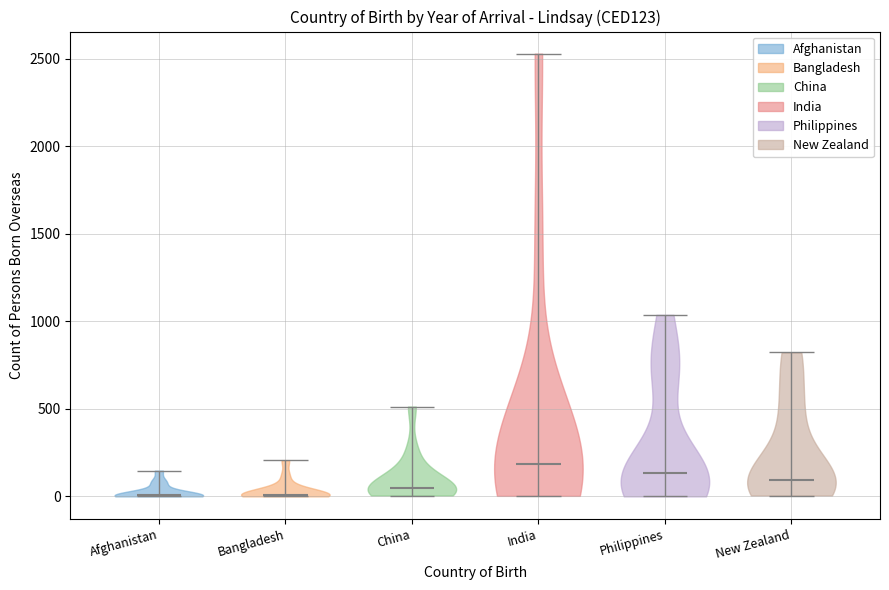

What is the highest point the violin for Philippines reaches on the y-axis? The values are not printed on the chart, so give them approximately, as read against the axis.

1050